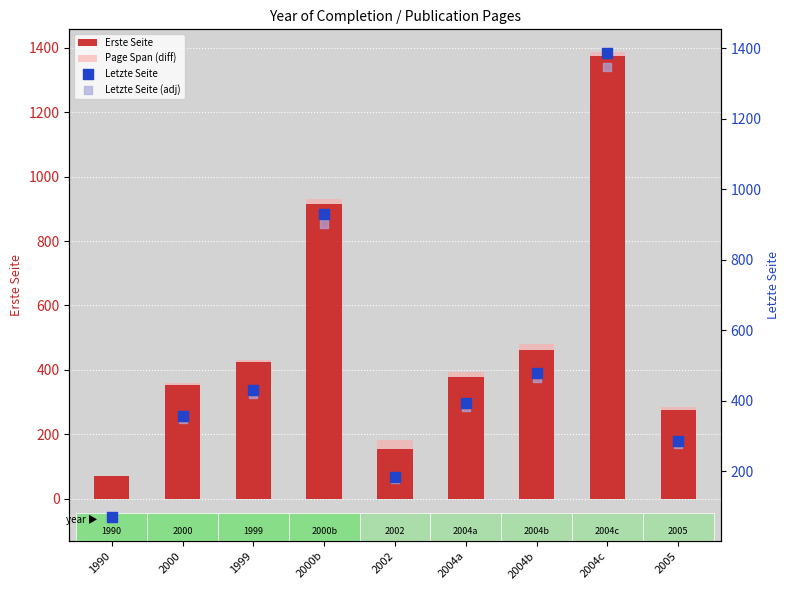

Which series has the largest total across all categories?

Letzte Seite